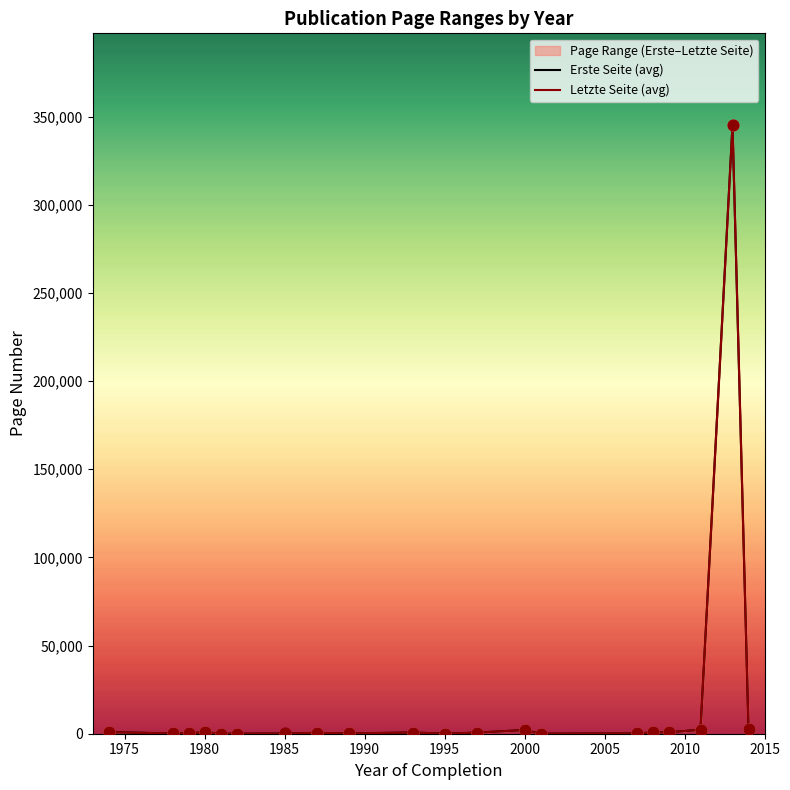

At how many categories does at least one series exceed 111055?

1